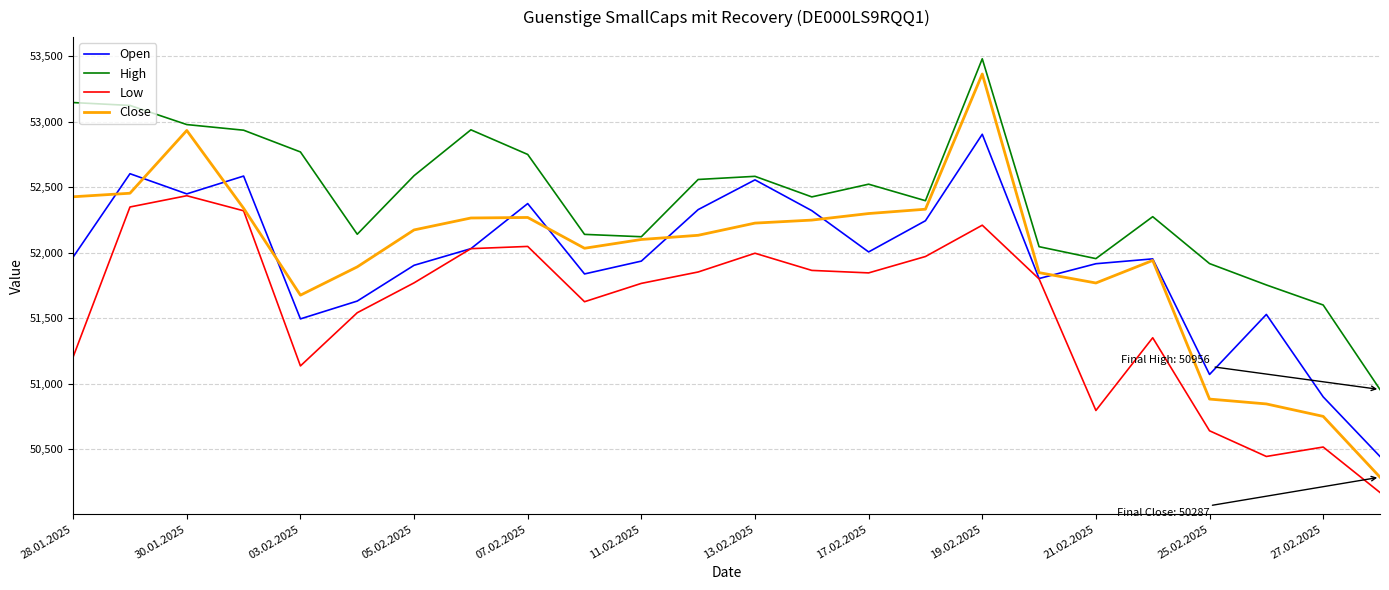

What is the minimum value shown in the chart?

50170